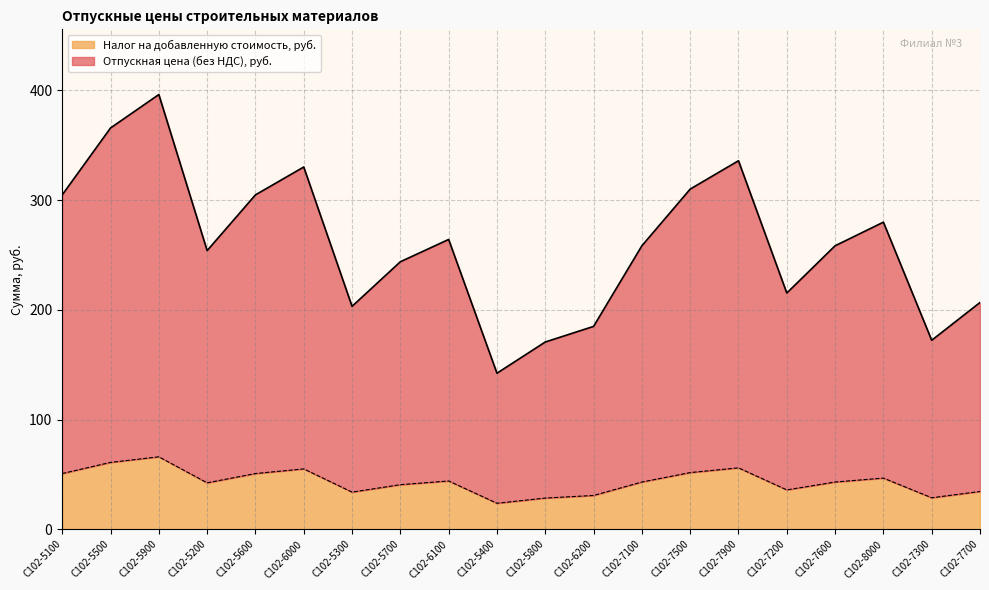

The Налог на добавленную стоимость, руб. series shows 46.6 at С102-8000. True or false?

True